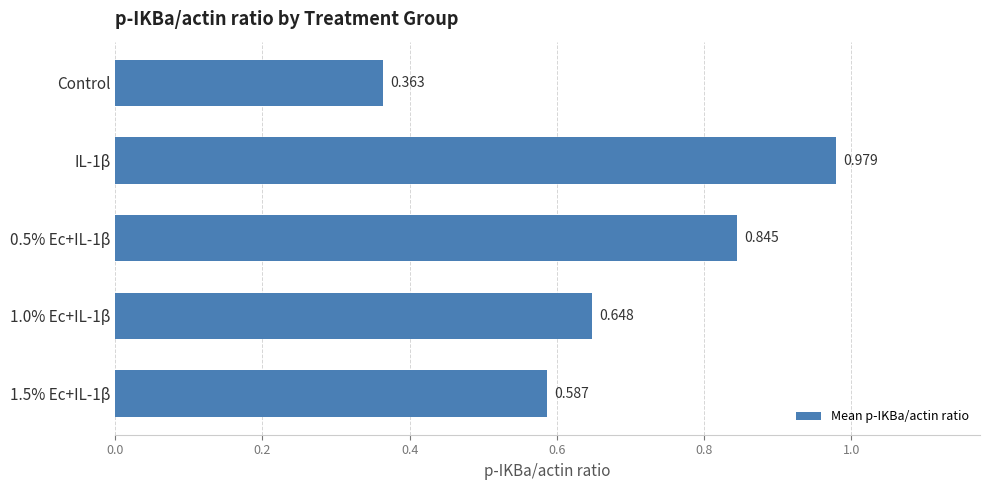

What is the average value?

0.7